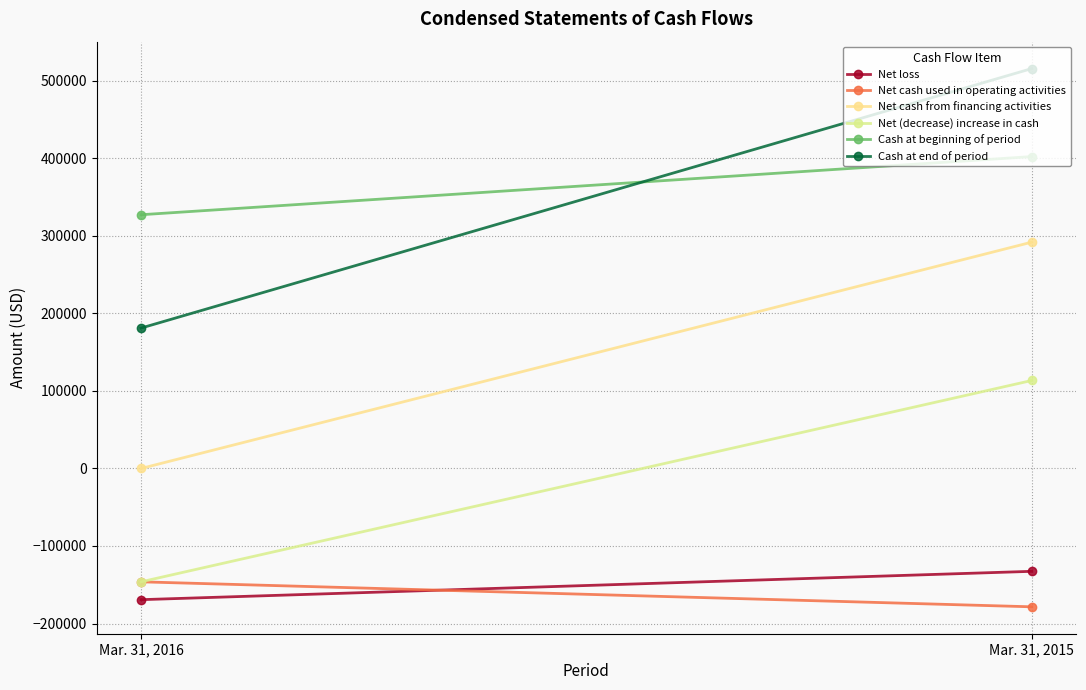

The value of Cash at end of period at Mar. 31, 2016 is 282186. True or false?

False